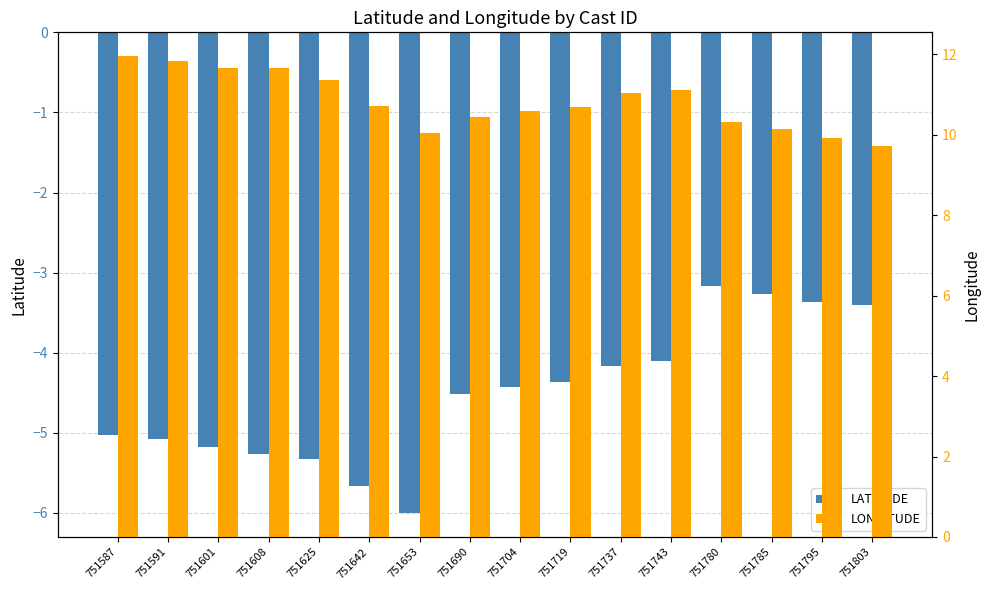

Which label corresponds to the largest value in the chart?

751587